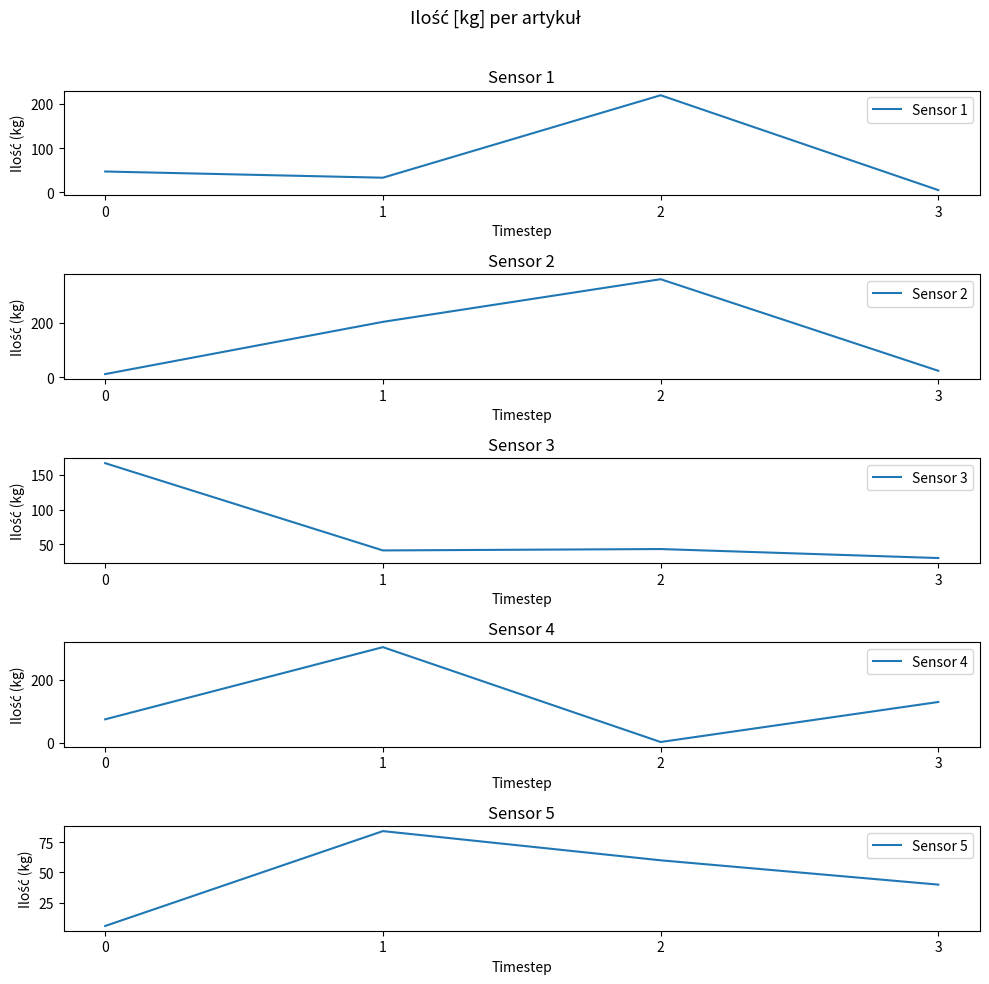

Rank the categories by Sensor 4 value from lowest to highest.

2, 0, 3, 1